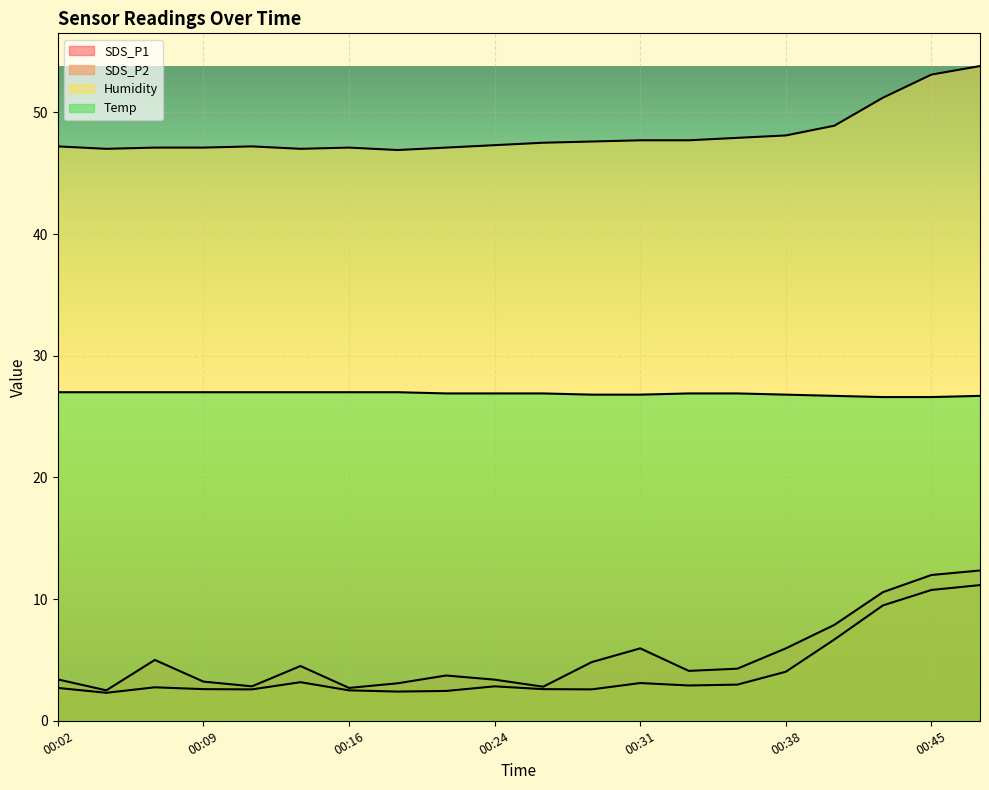

Does the chart display data point markers on the line(s)?

No